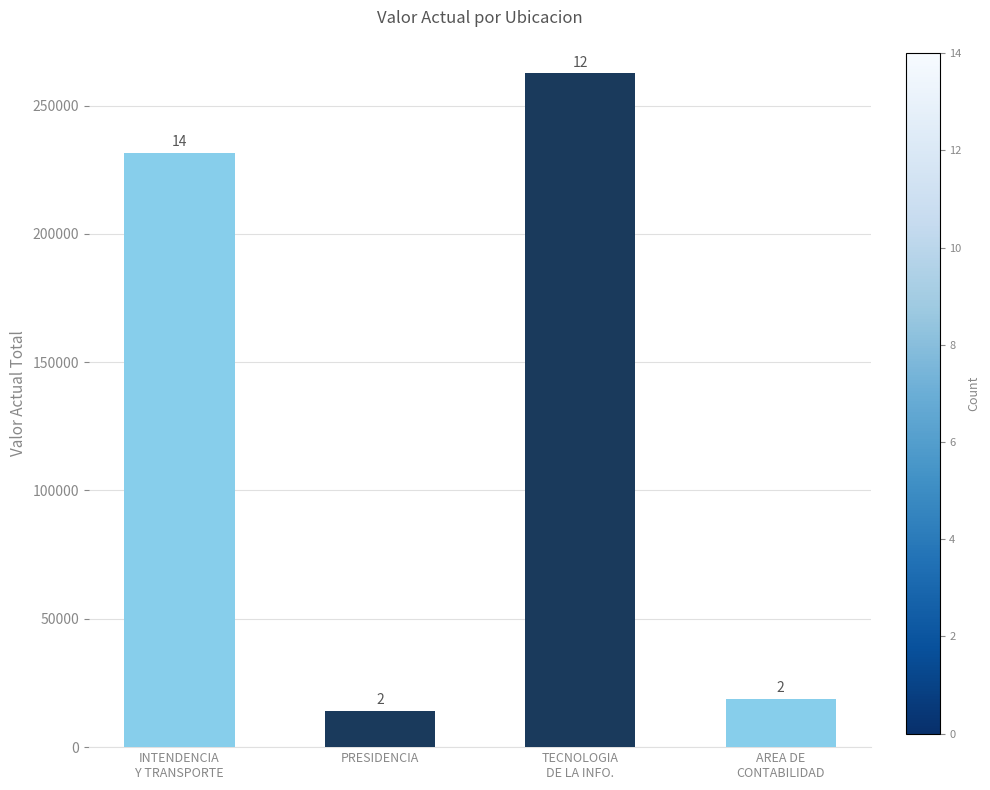

What is the average value?

131780.2